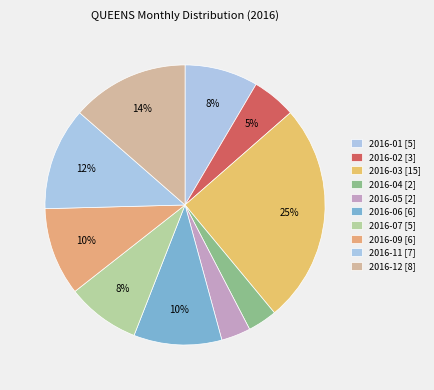

How many segments does this pie chart have?

10